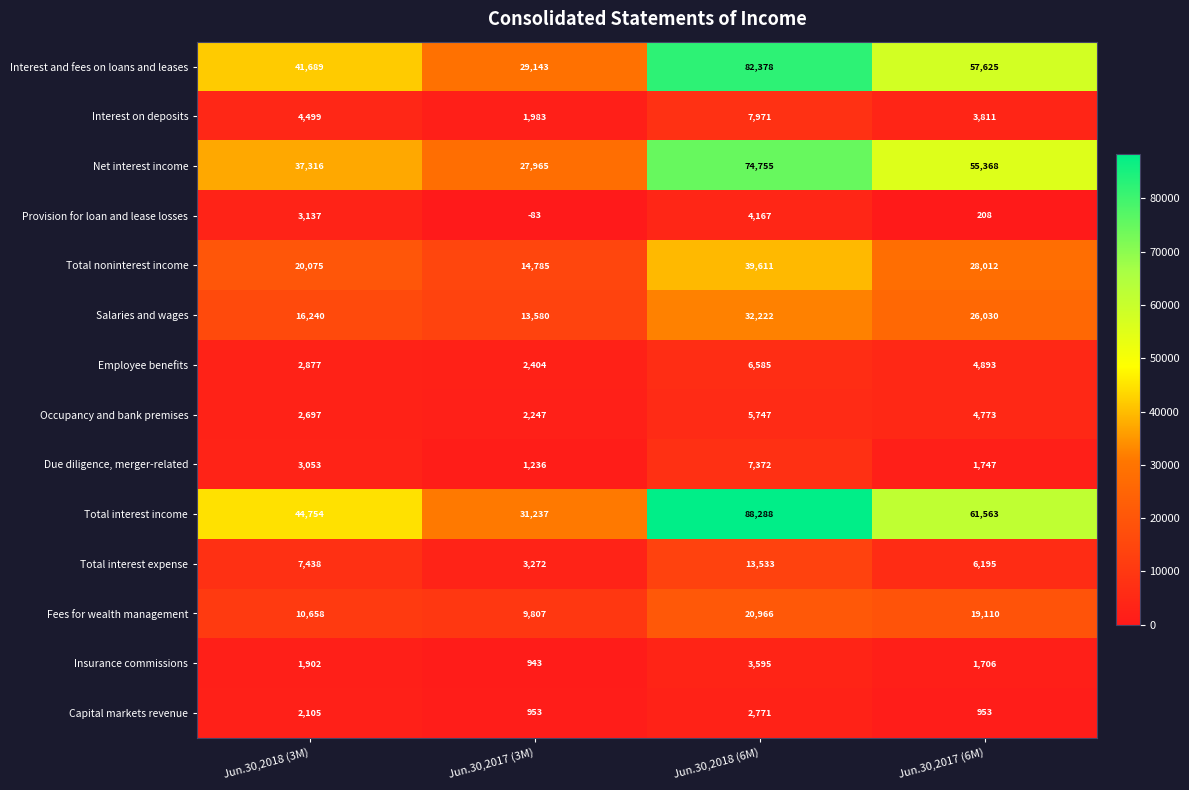

Is it true that Employee benefits equals 6585 at Jun.30,2018 (6M)?

True